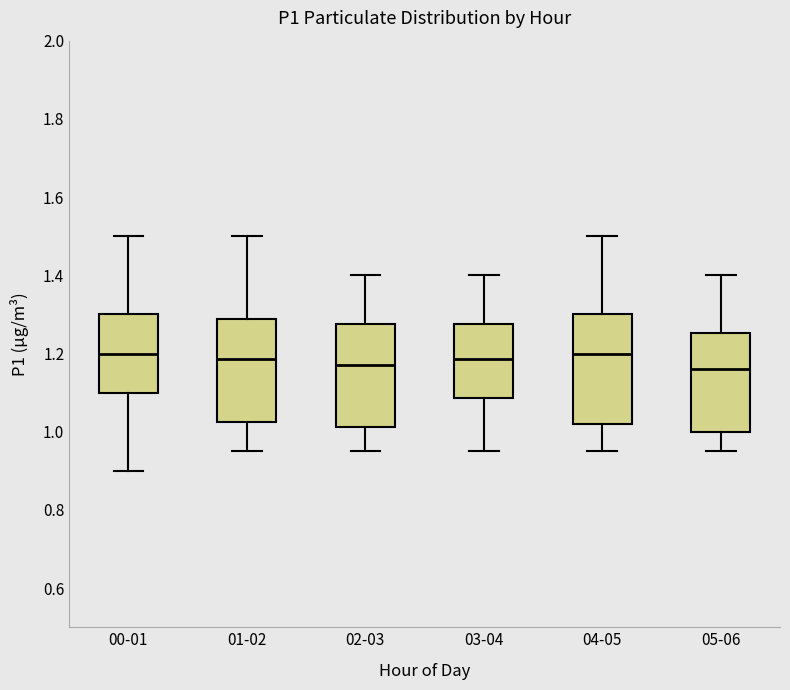

Where is the lower edge of the box for 05-06 on the y-axis? The values are not printed on the chart, so give them approximately, as read against the axis.

1.00